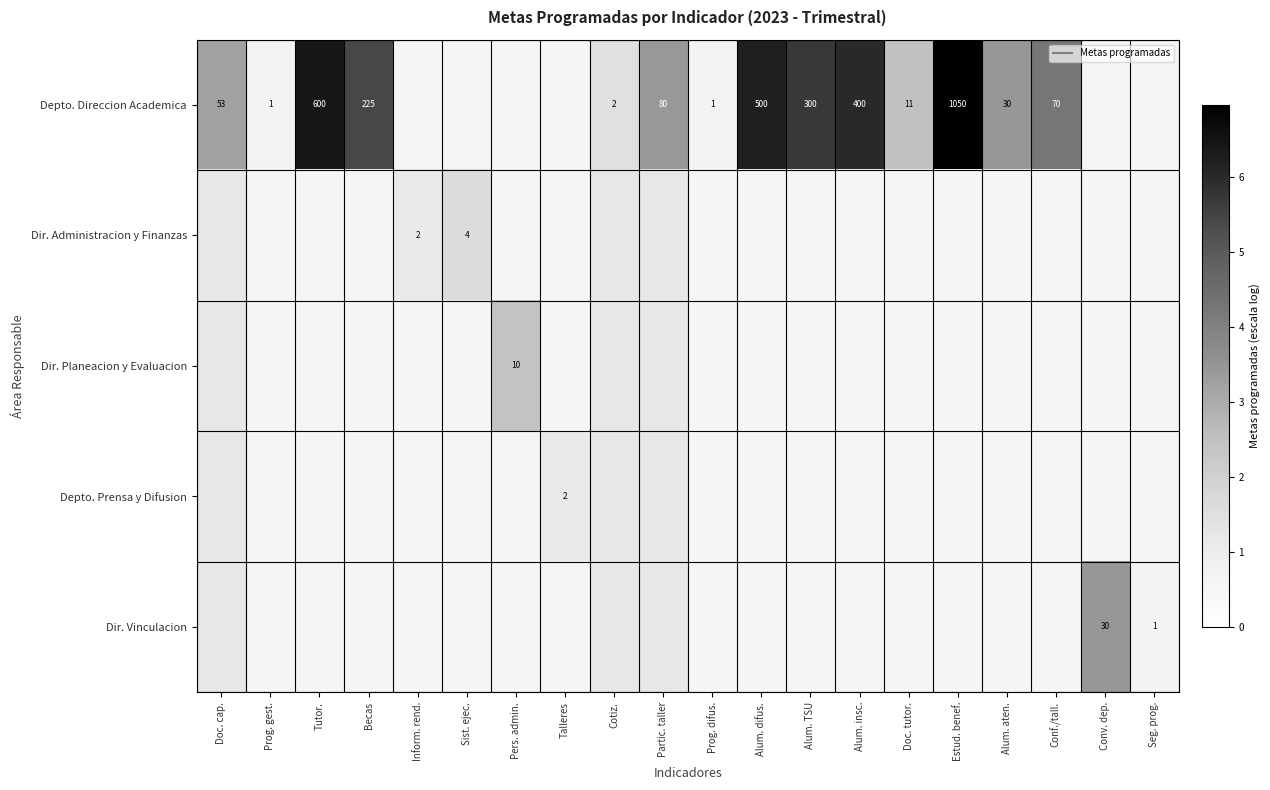

What is the smallest value displayed?

0.7